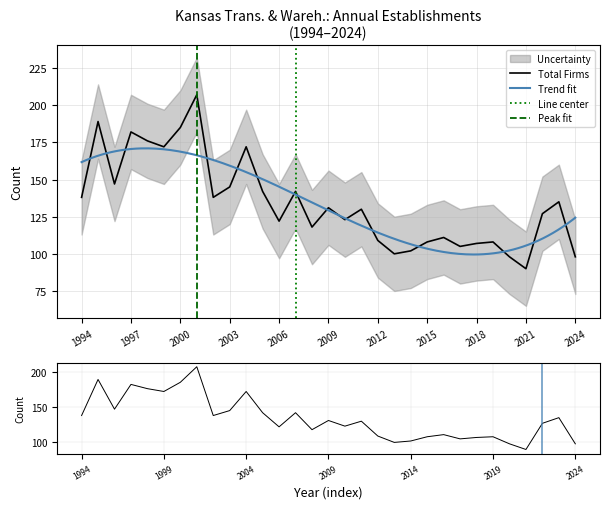

At which label does Total Firms reach its peak?

2001